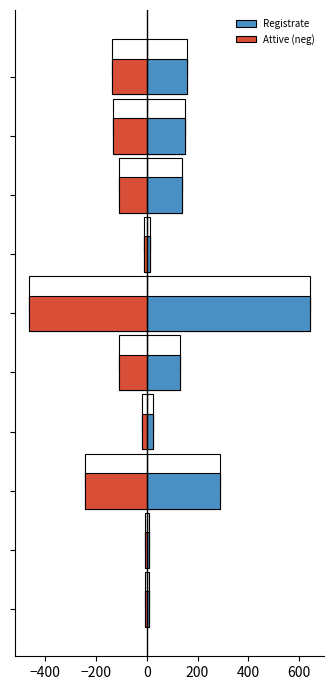

What is the average value of the Registrate series?

156